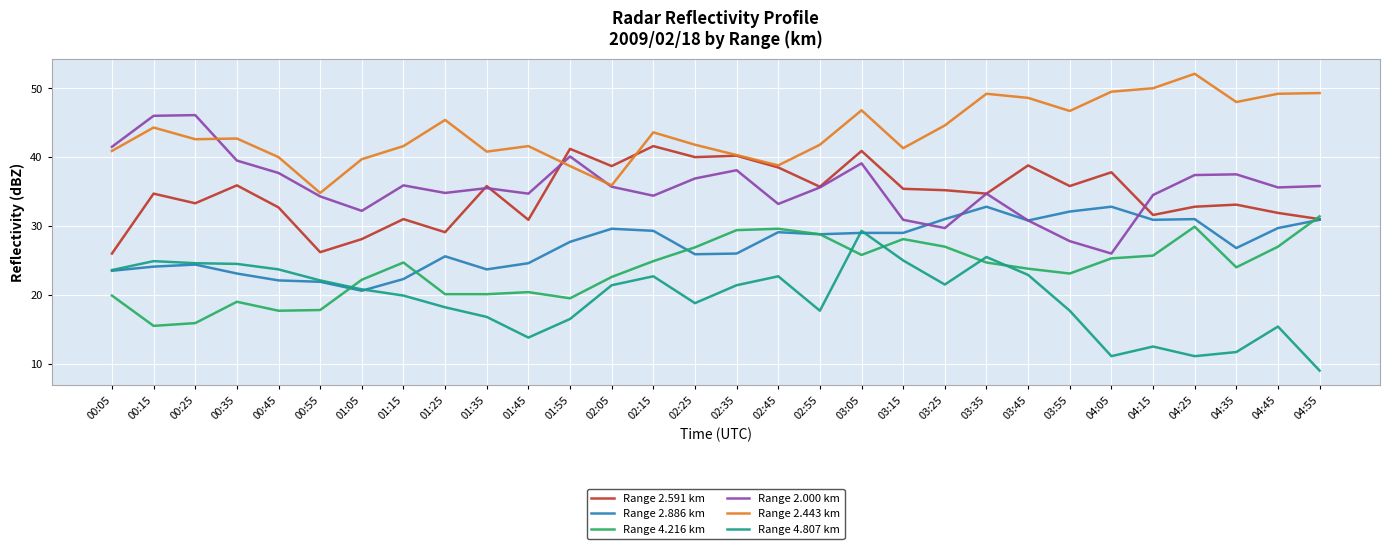

What is the total value across all series at 02:55?

188.4